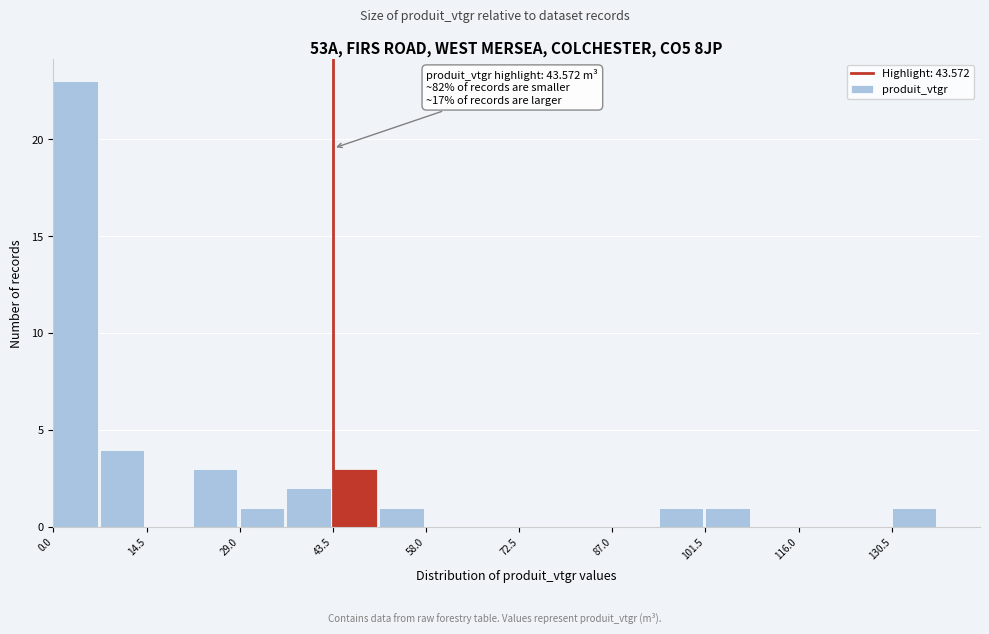

Read against the x-axis, roughly where is the centre of the tallest bar?

4